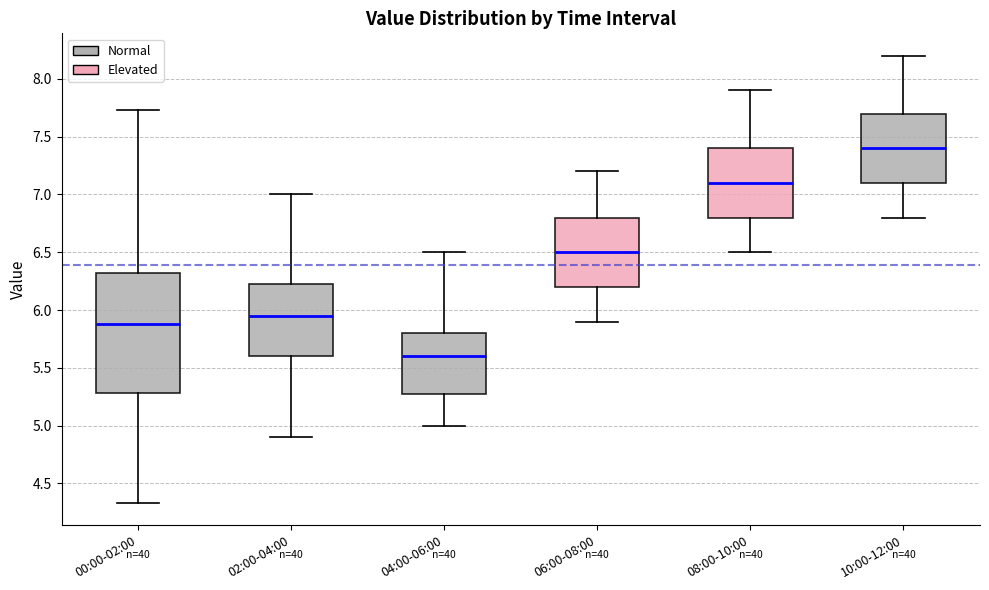

Reading left to right, transcribe this box plot: for each box, give where its median line is, the range the box spans, and where its two whiskers end, as read against the y-axis. The values are not printed on the chart, so give them approximately, as read against the axis.

00:00-02:00: median 5.90, box 5.30 to 6.30, whiskers 4.35 to 7.75
02:00-04:00: median 5.95, box 5.60 to 6.25, whiskers 4.90 to 7.00
04:00-06:00: median 5.60, box 5.30 to 5.80, whiskers 5.00 to 6.50
06:00-08:00: median 6.50, box 6.20 to 6.80, whiskers 5.90 to 7.20
08:00-10:00: median 7.10, box 6.80 to 7.40, whiskers 6.50 to 7.90
10:00-12:00: median 7.40, box 7.10 to 7.70, whiskers 6.80 to 8.20